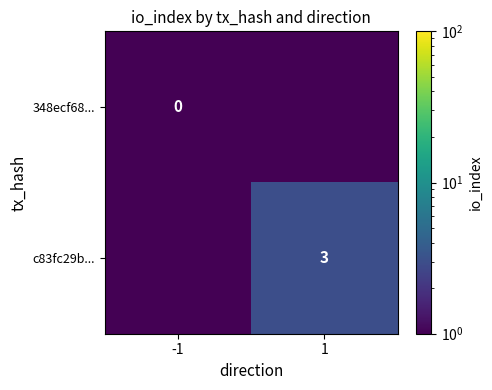

Is it true that c83fc29b... equals 4.9 at 1?

False